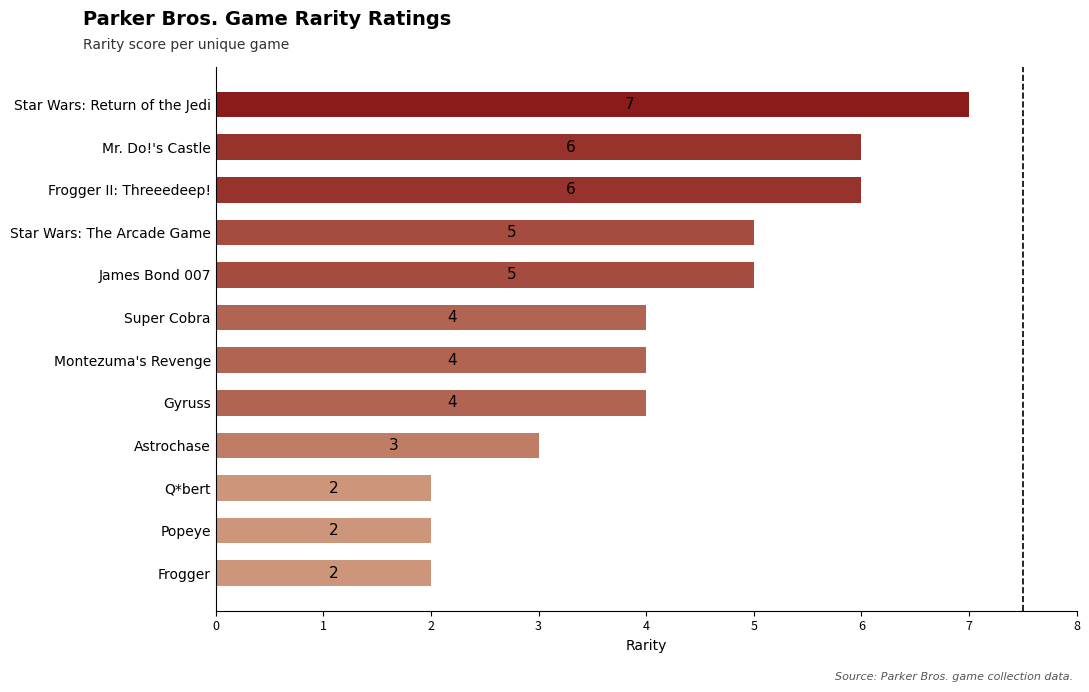

What value does the data have at Mr. Do!'s Castle?

6